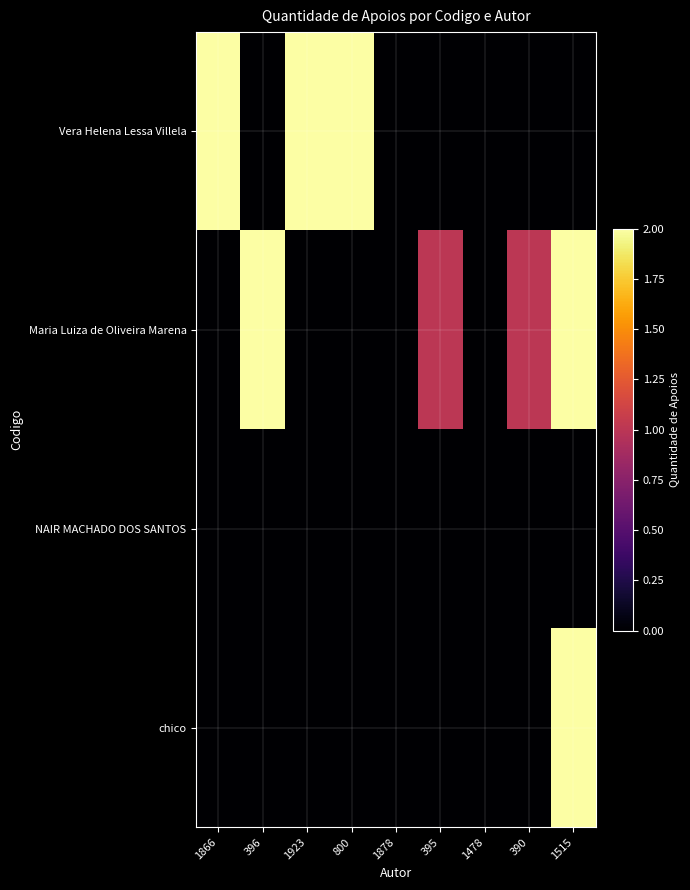

List the series in order of their peak value, lowest first.

NAIR MACHADO DOS SANTOS, Vera Helena Lessa Villela, Maria Luiza de Oliveira Marena, chico